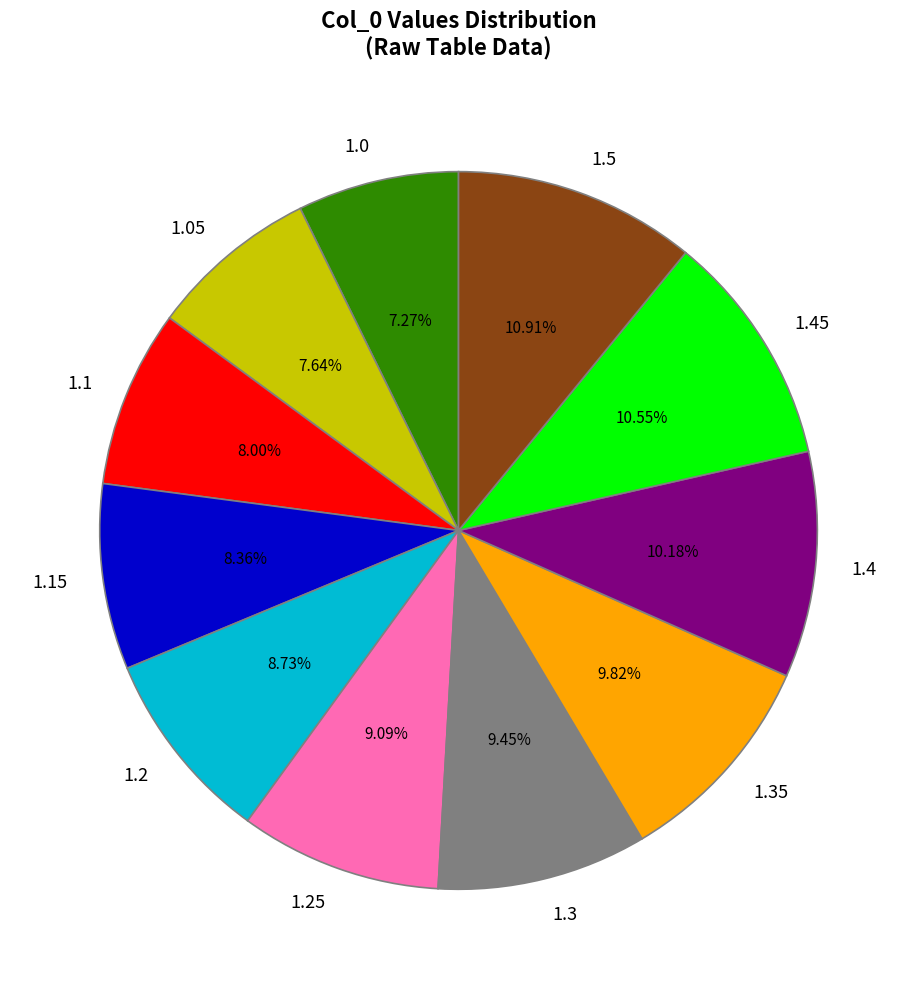

Do 1.0 and 1.15 together represent more than half of the pie?

No